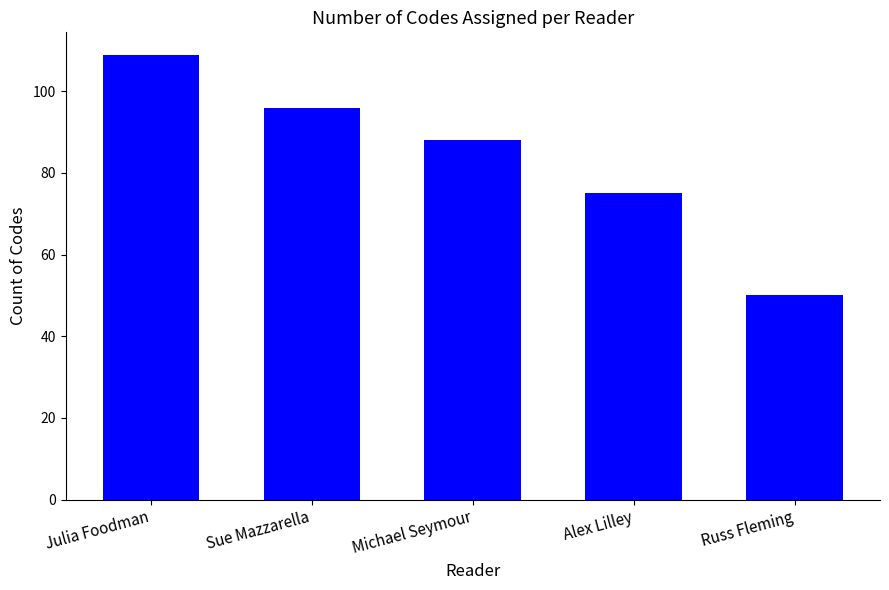

What is the average value?

84